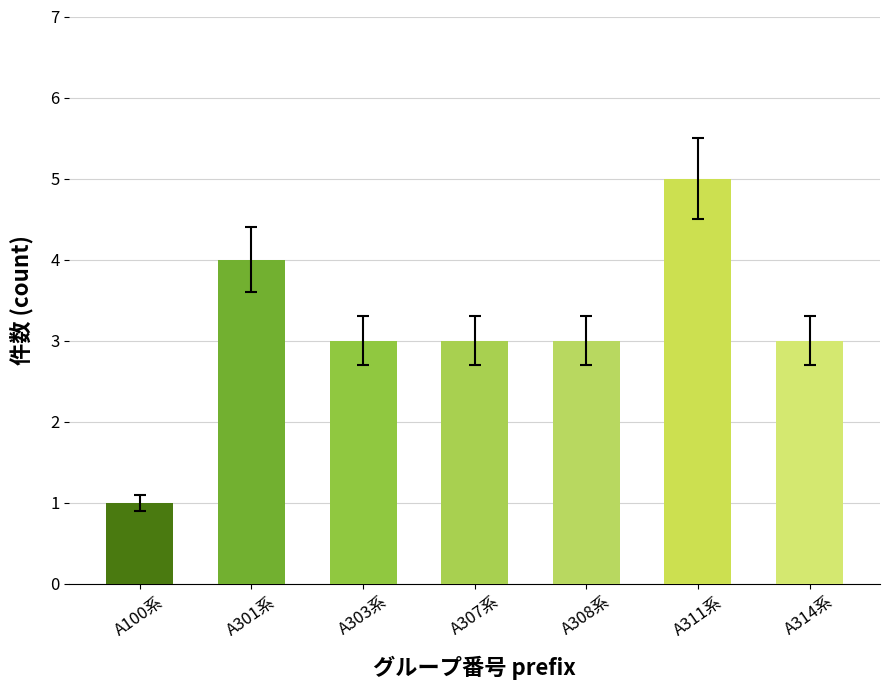

At which label does the data first exceed 3?

A301系